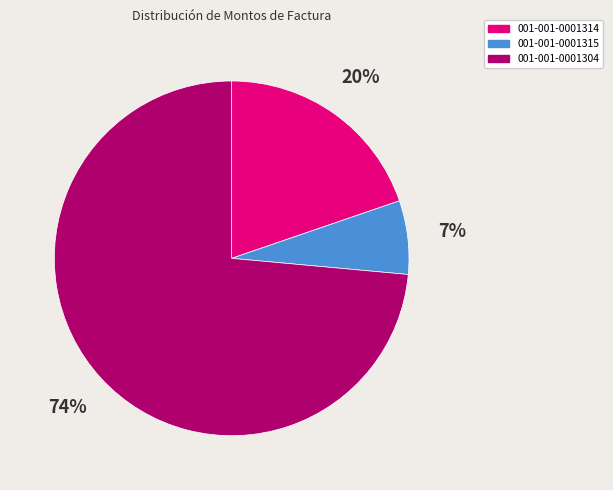

How many segments does this pie chart have?

3